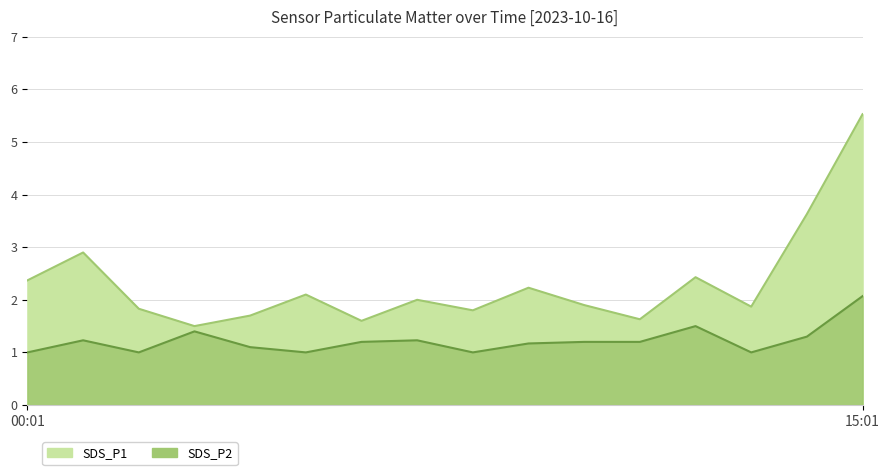

In SDS_P2, how many points are higher than both neighbors (excluding endpoints)?

4